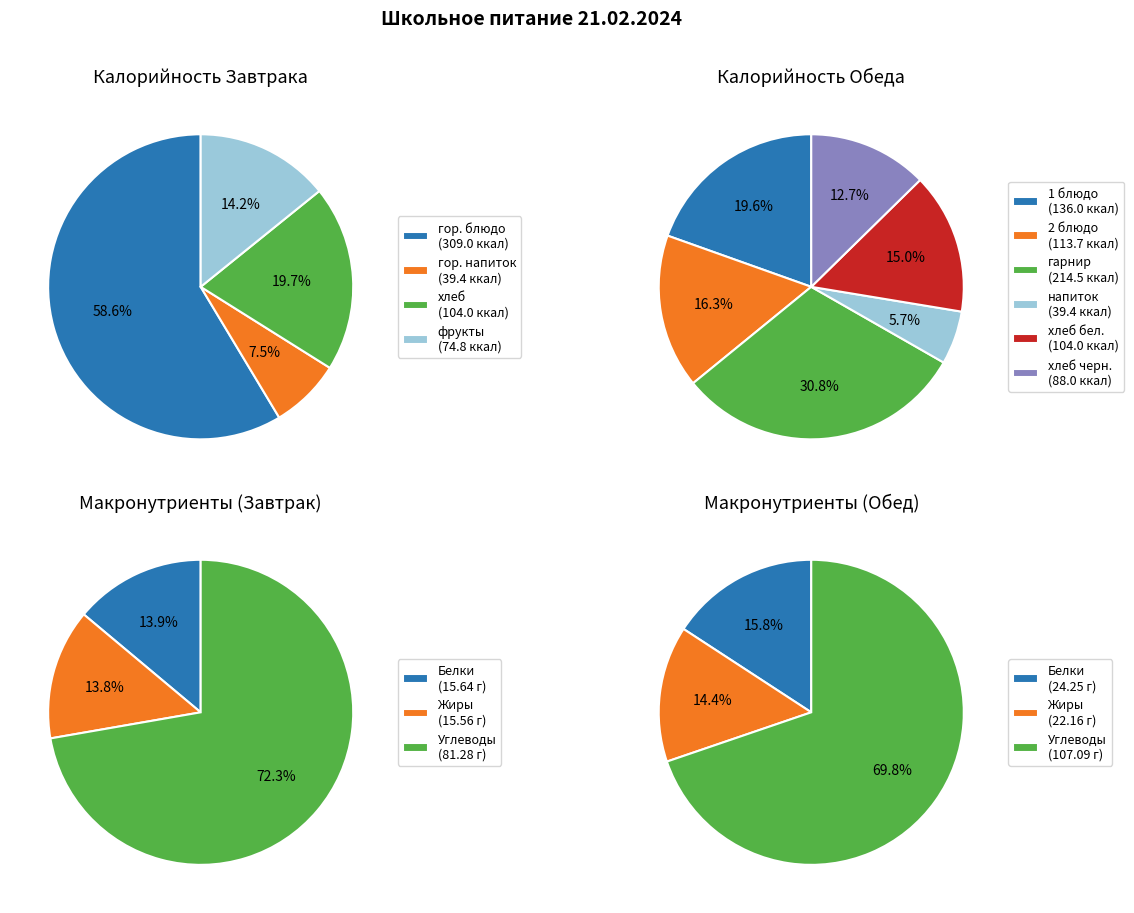

Does any single category account for the majority?

Yes